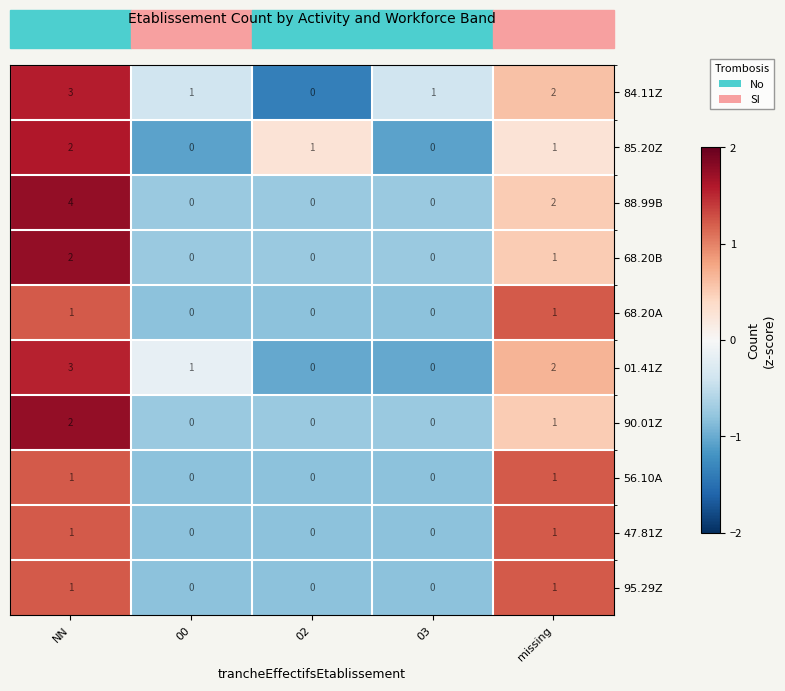

Where is 01.41Z nearest to the value 1?

00